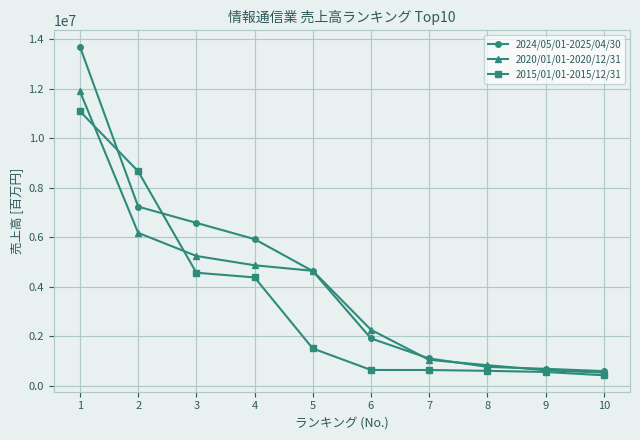

List the series in order of their overall mean, lowest first.

2015/01/01-2015/12/31, 2020/01/01-2020/12/31, 2024/05/01-2025/04/30